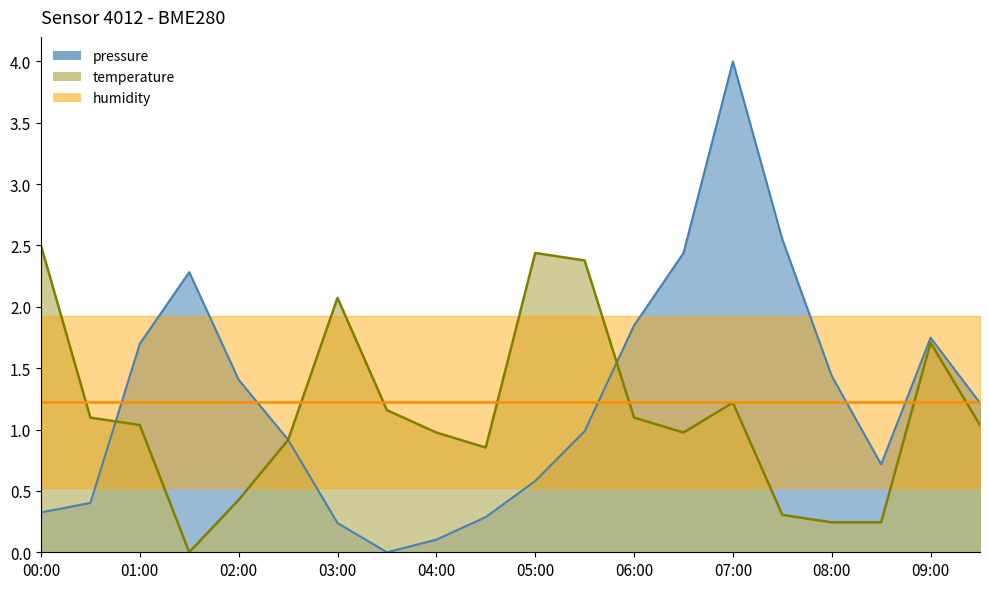

What is the difference between the temperature values at 04:00 and 08:30?

0.7